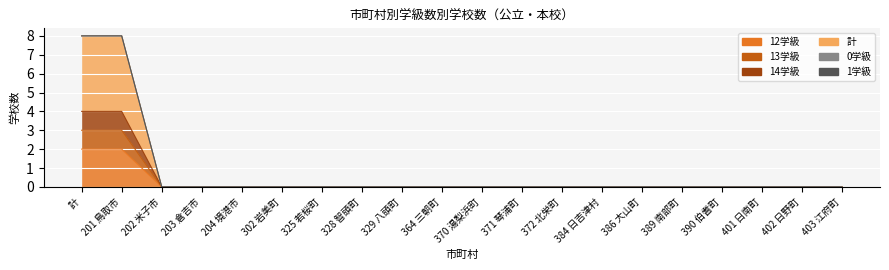

Which series has the largest total across all categories?

計